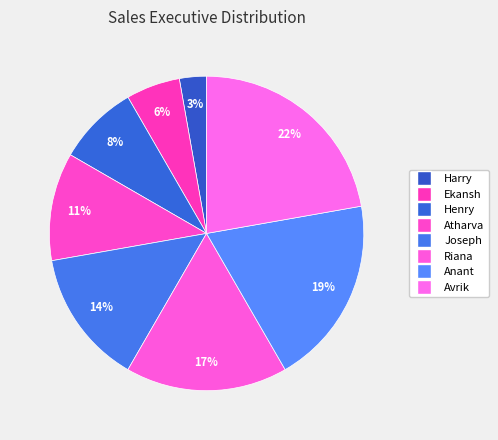

How many segments does this pie chart have?

8